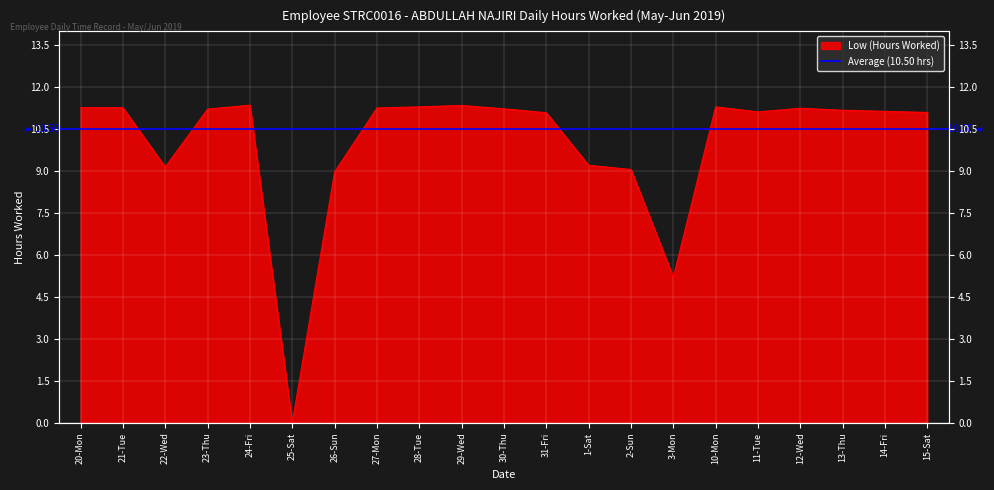

The value at 30-Thu is 11.2. True or false?

True